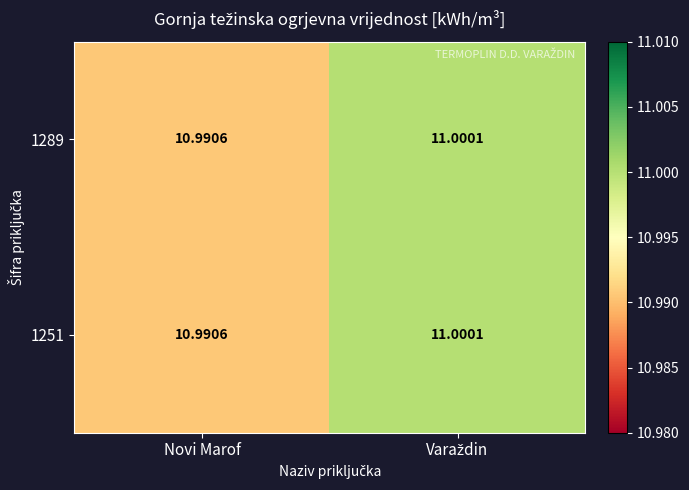

Where is 1251 nearest to the value 10?

Novi Marof